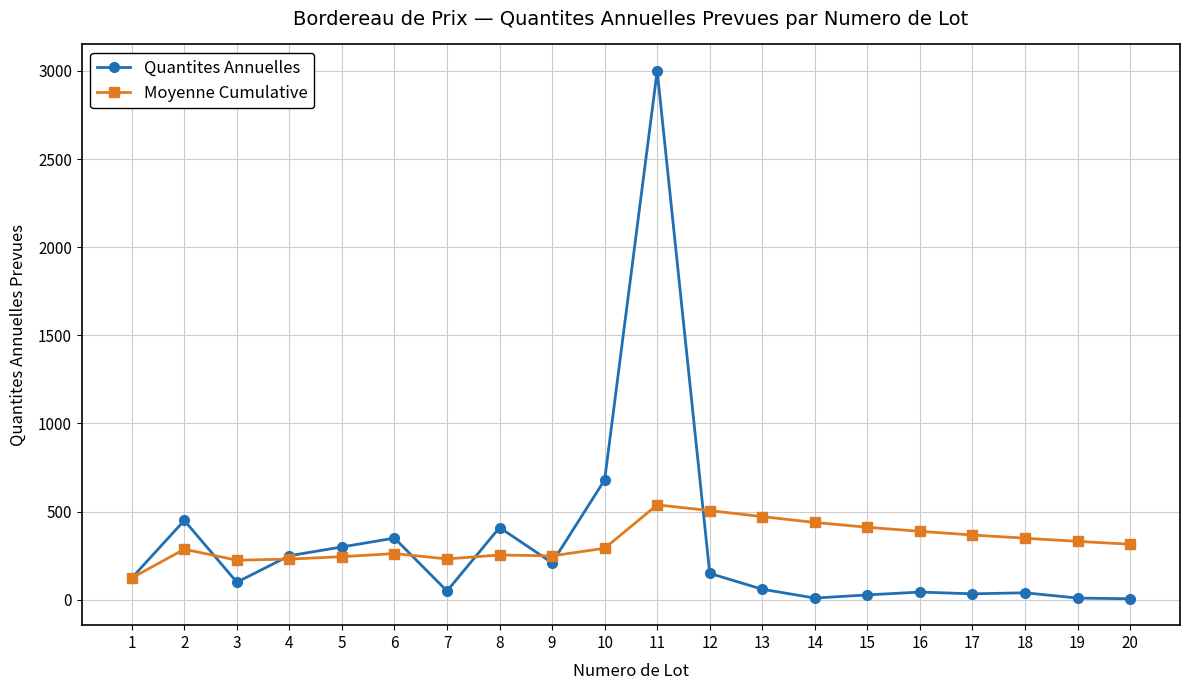

Which series has the largest range (max minus min)?

Quantites Annuelles